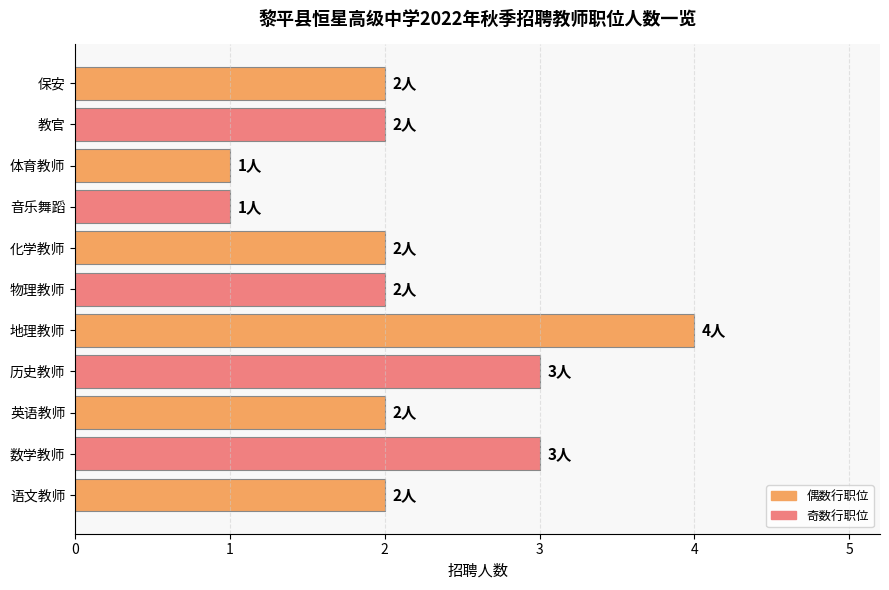

How many categories are shown in the chart?

11